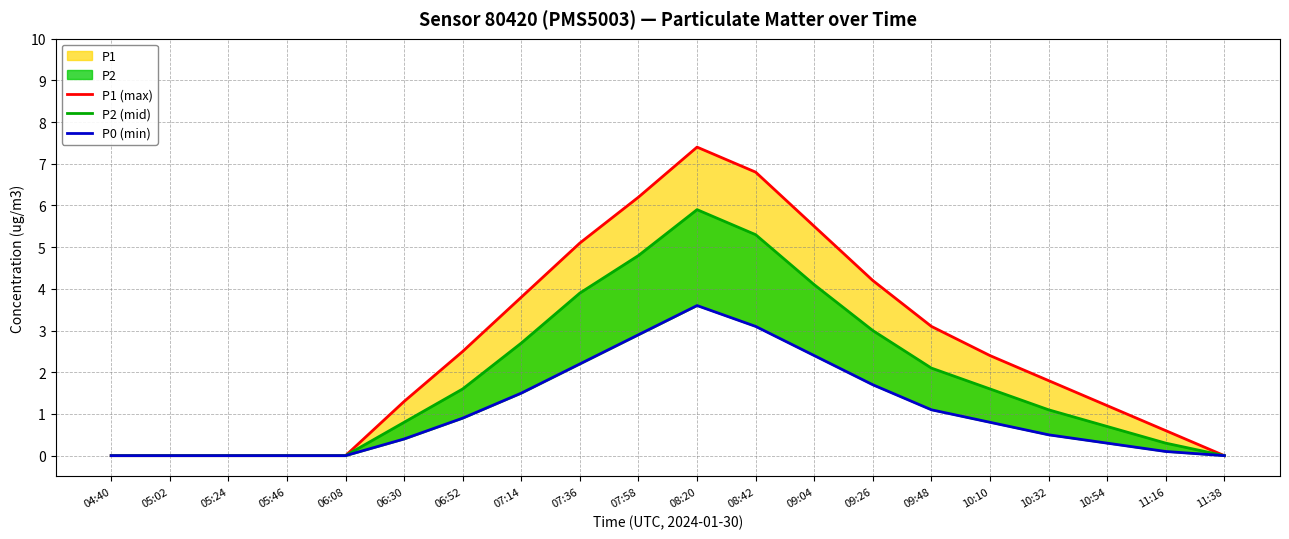

True or false: P0 (min) and P2 (mid) cross at least once.

False